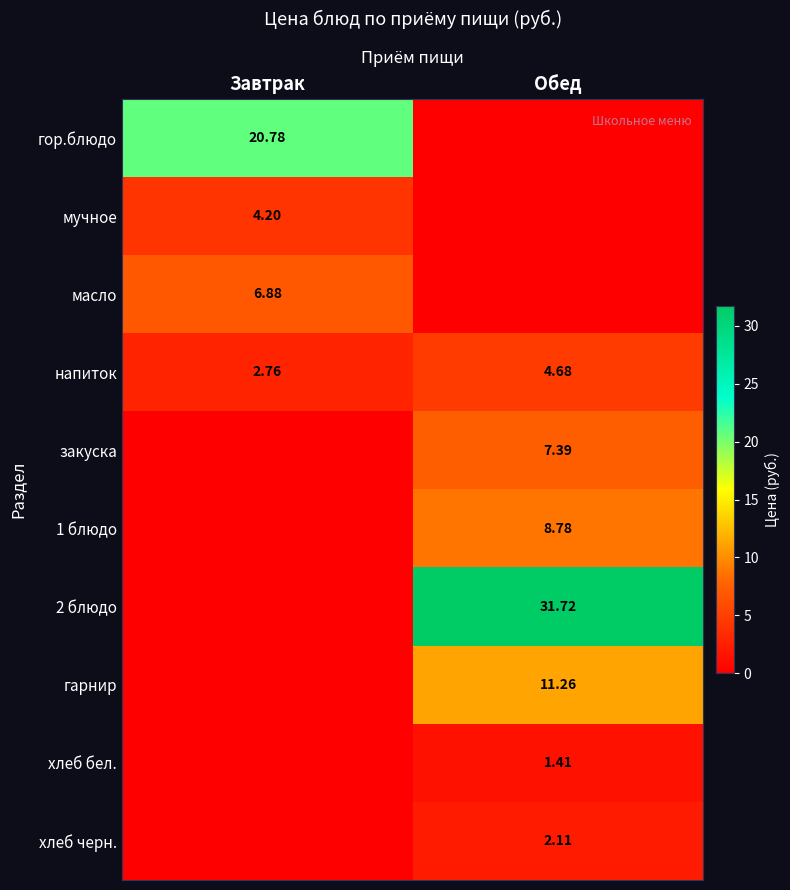

What is the total value across all series at Обед?

67.3